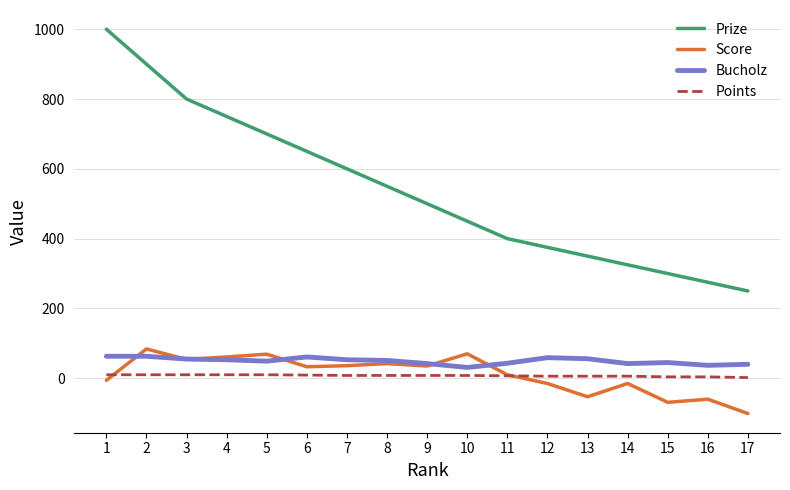

What is the sum of all Prize values?

9175